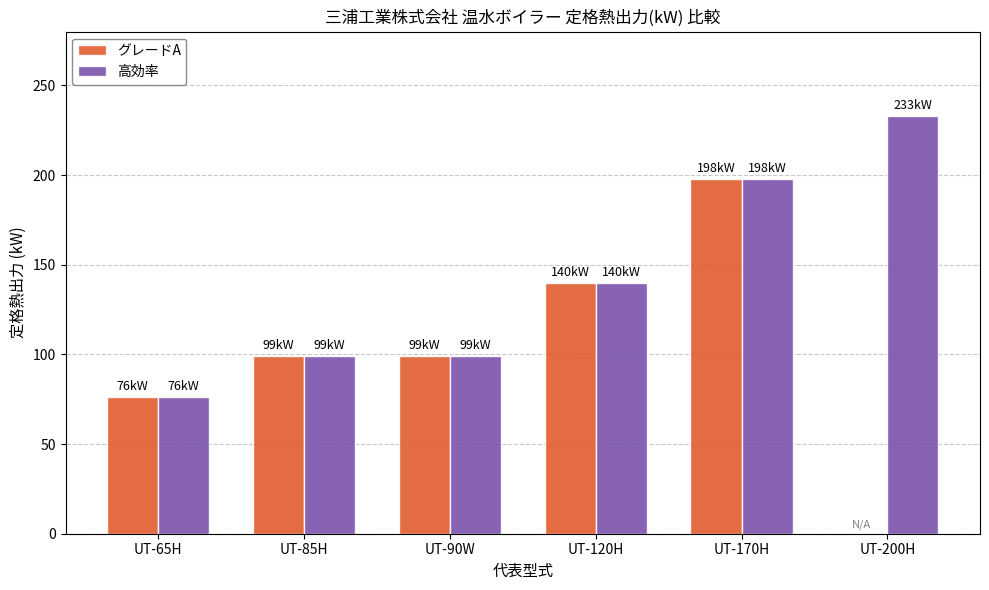

Which category has the highest value across all series?

UT-200H